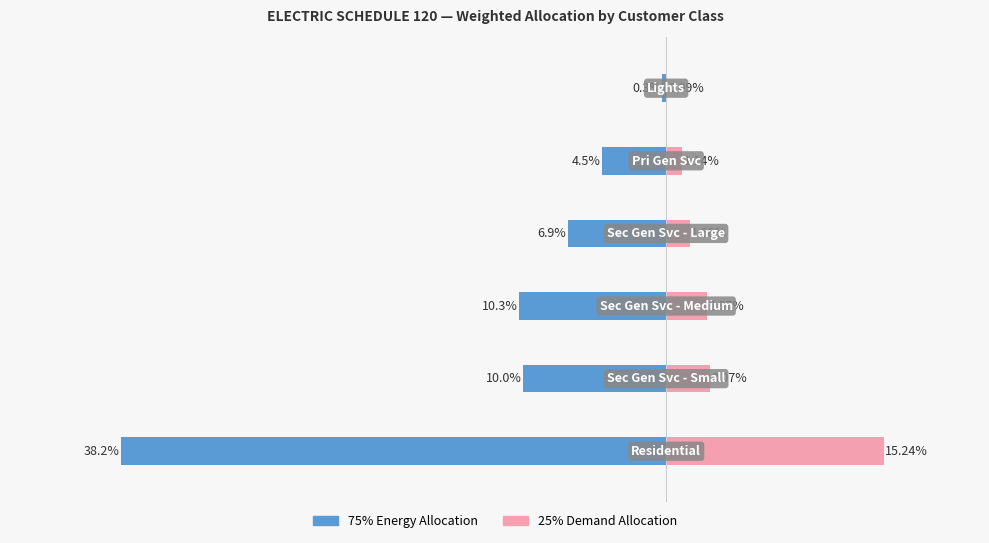

How many series are shown in this chart?

2